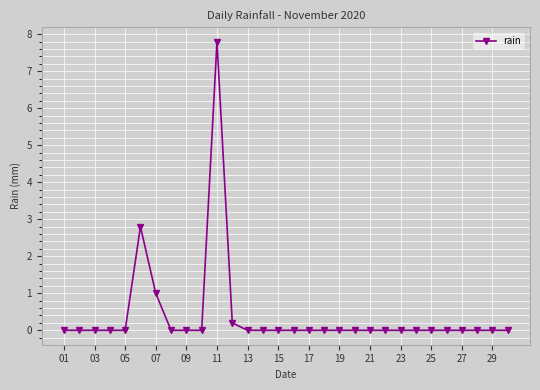

True or false: the data has more than 1 interior local peaks.

True